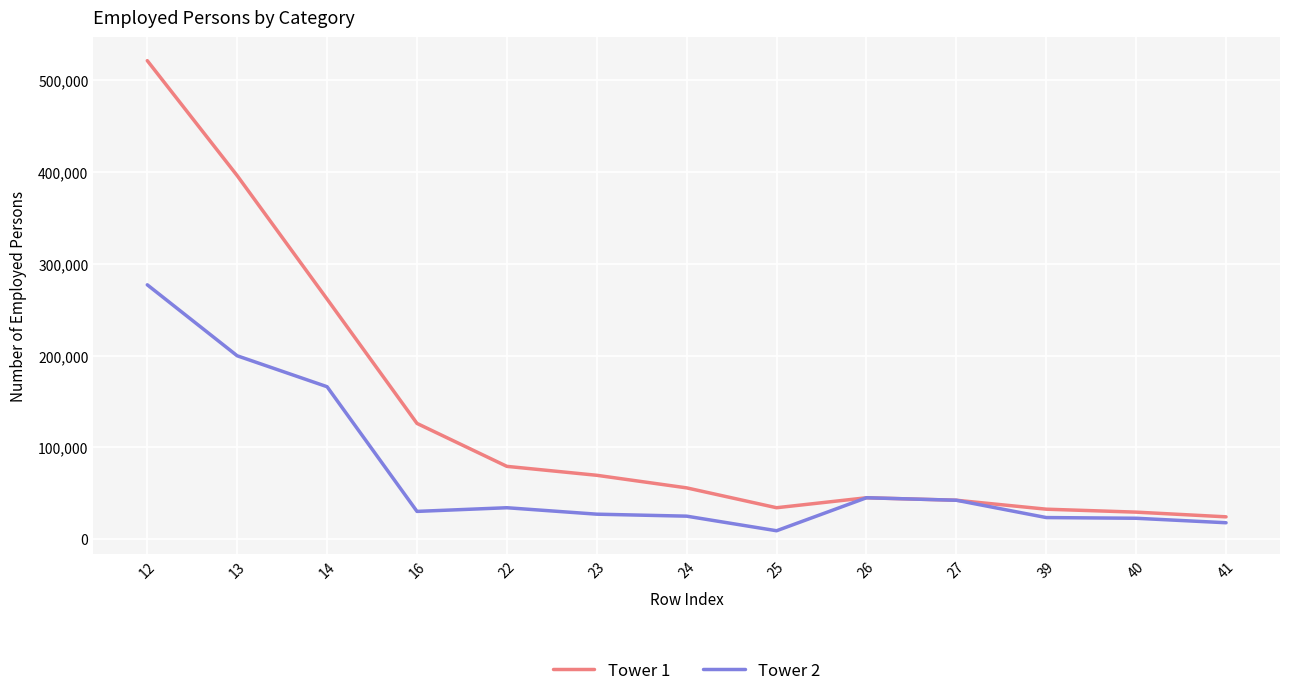

Where is Tower 2 nearest to the value 143125?

14